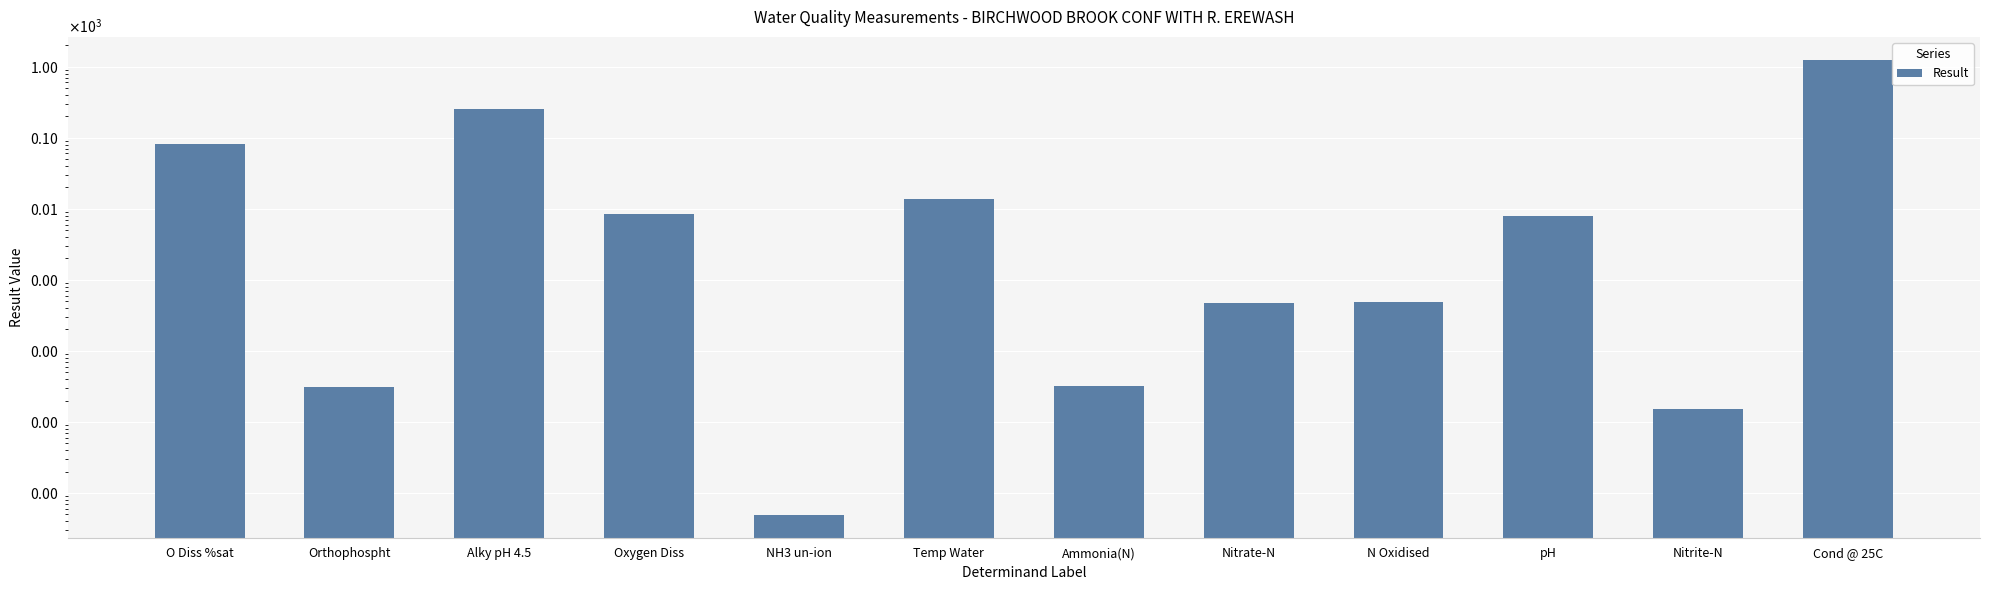

How many data points are less than 7?

6